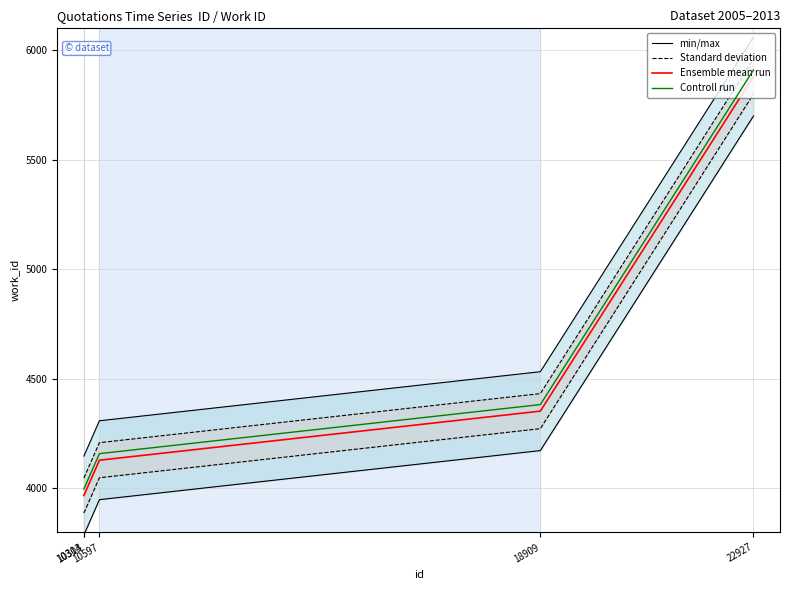

What is the difference between the maximum and minimum values in the min/max series?

1912